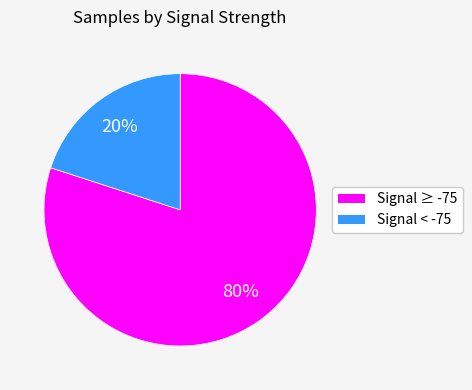

To the nearest percent, what is the average slice percentage?

50%